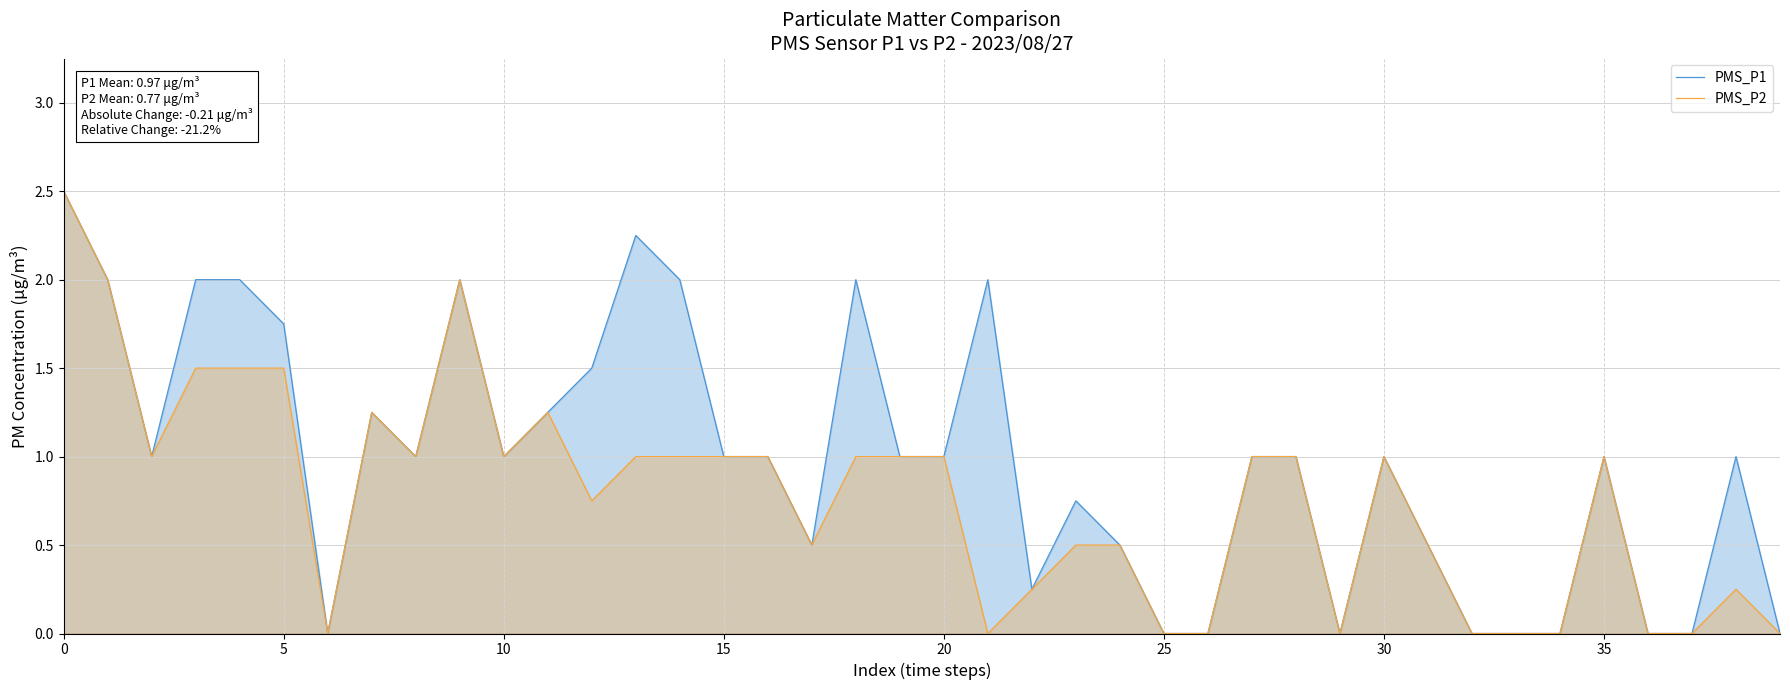

Does the chart display data point markers on the line(s)?

No